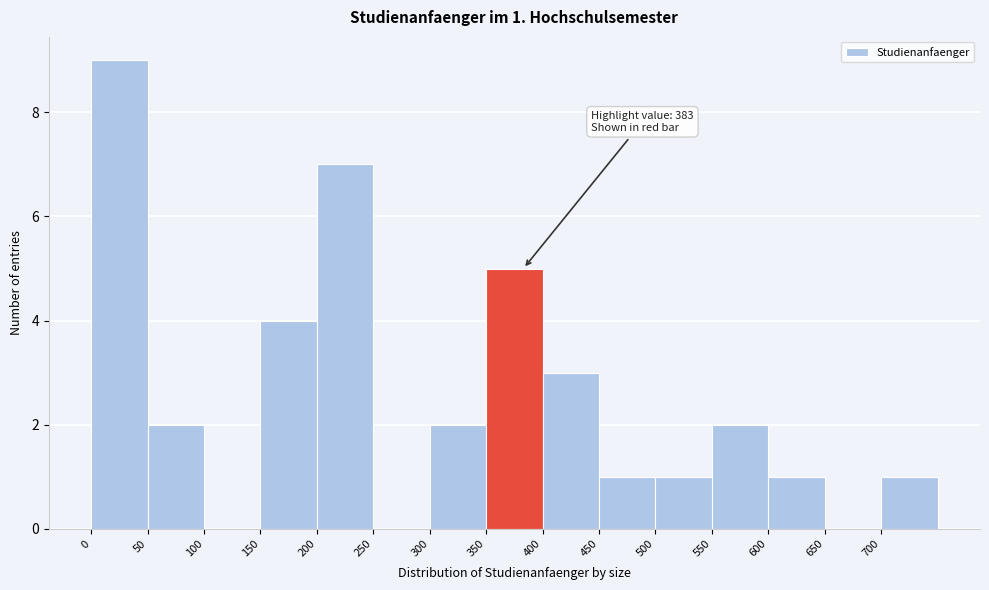

Over which range of the x-axis is the bar tallest?

0 to 50